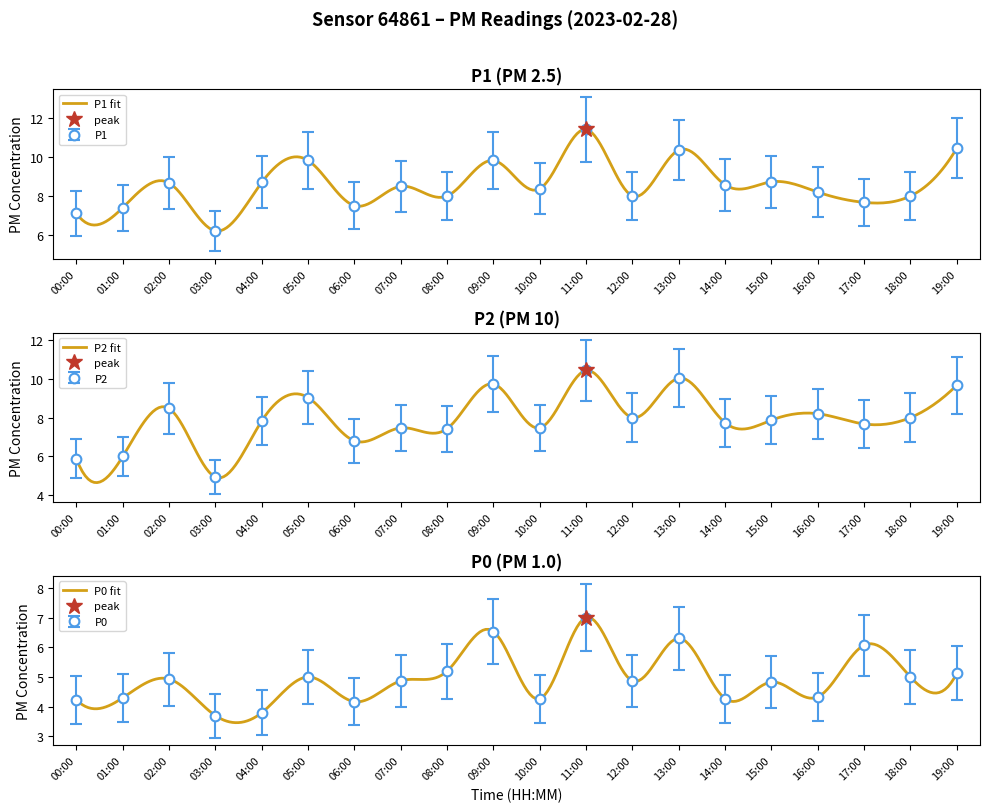

What is the difference between the highest and lowest values at 06:00?

4.1